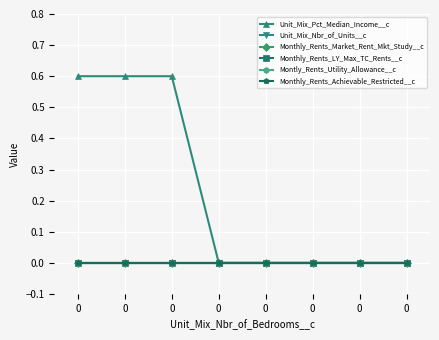

True or false: Unit_Mix_Nbr_of_Units__c and Montly_Rents_Utility_Allowance__c cross at least once.

False